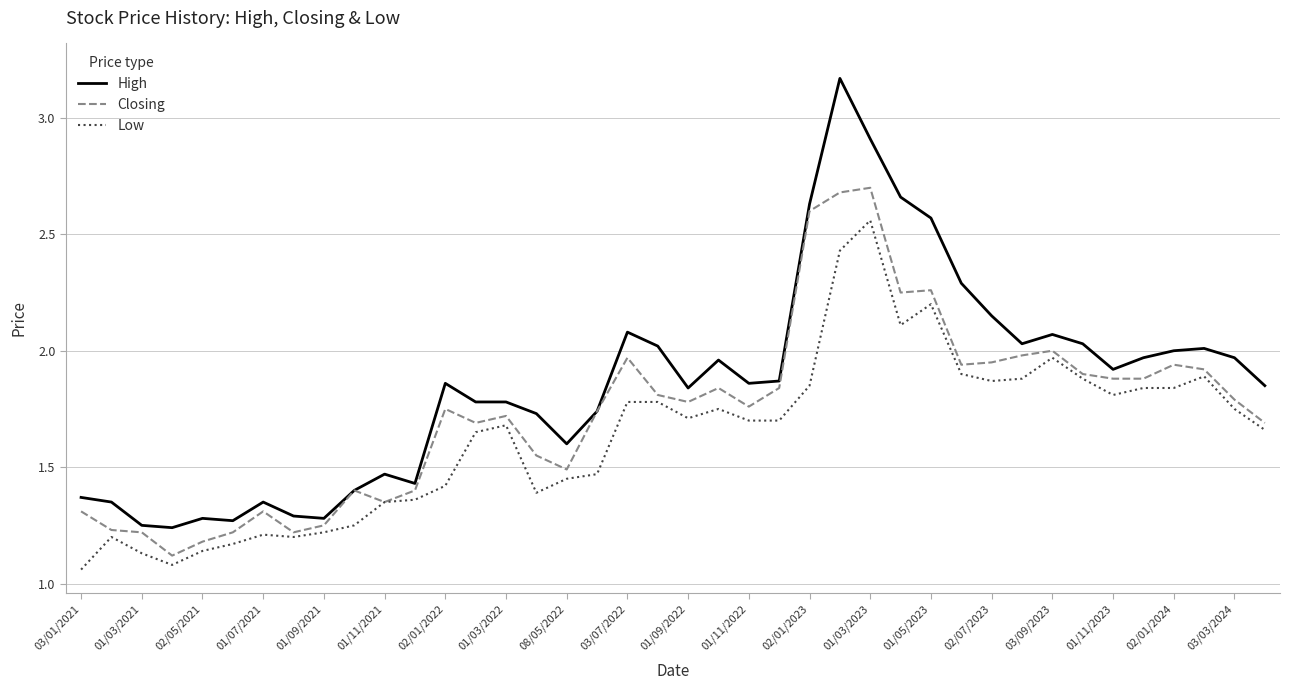

True or false: Low and High cross at least once.

False